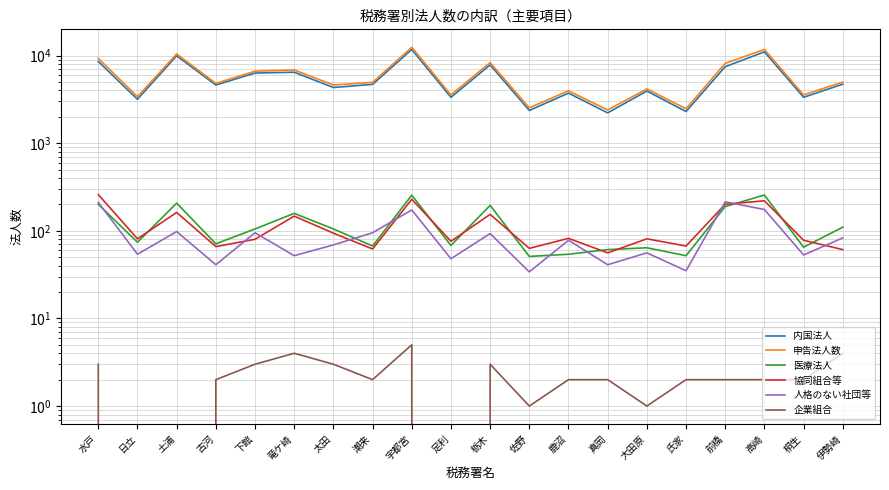

True or false: 内国法人 has a value of 4749 at 足利.

False